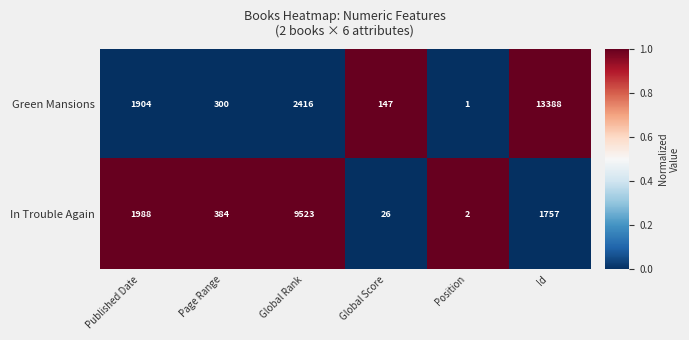

Reading left to right, list all the values displayed in this chart.

Green Mansions: Published Date=1904	Page Range=300	Global Rank=2416	Global Score=147	Position=1	Id=13388
In Trouble Again: Published Date=1988	Page Range=384	Global Rank=9523	Global Score=26	Position=2	Id=1757